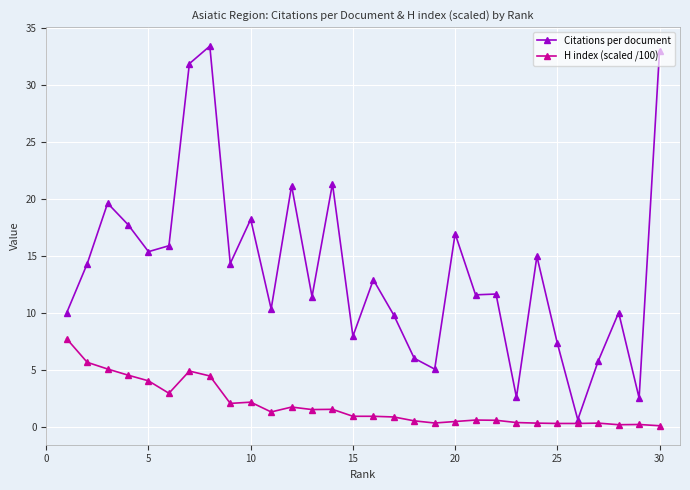

What is the difference between the second highest and second lowest values in the Citations per document series?

30.5